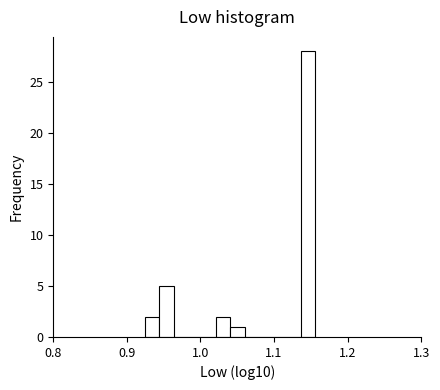

Read against the x-axis, roughly where is the centre of the tallest bar?

1.15